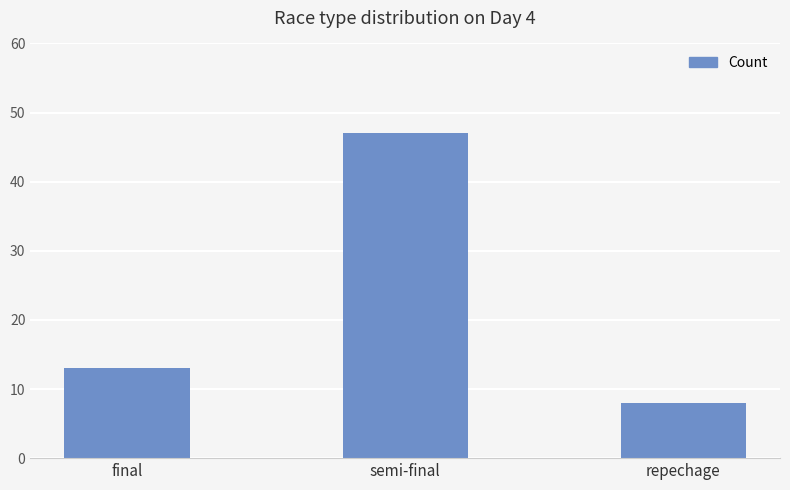

Does the chart contain stacked bars?

No